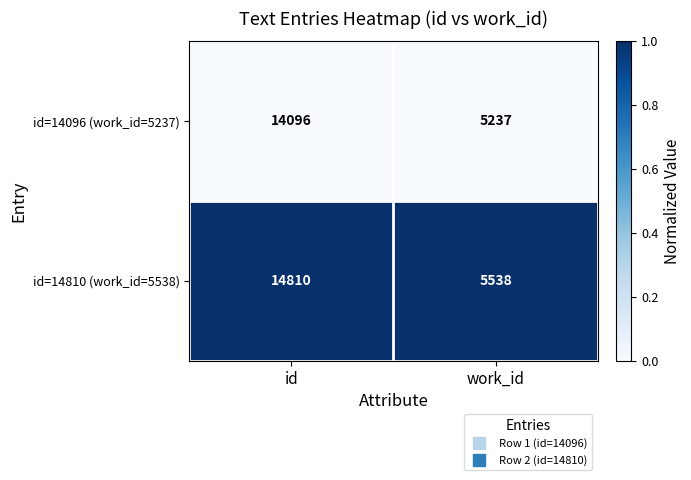

What is the difference between the maximum and minimum values in the id=14810 (work_id=5538) series?

9272